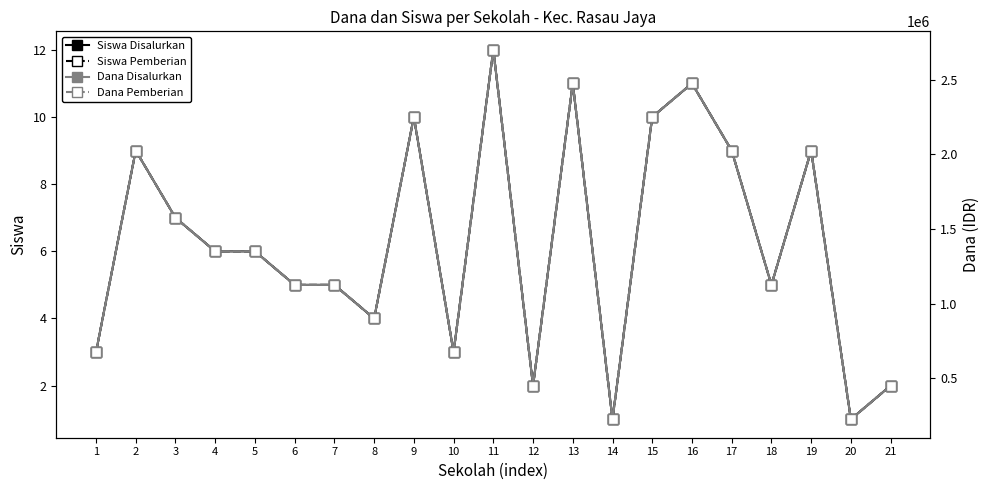

At which label does Dana Pemberian reach its minimum?

14